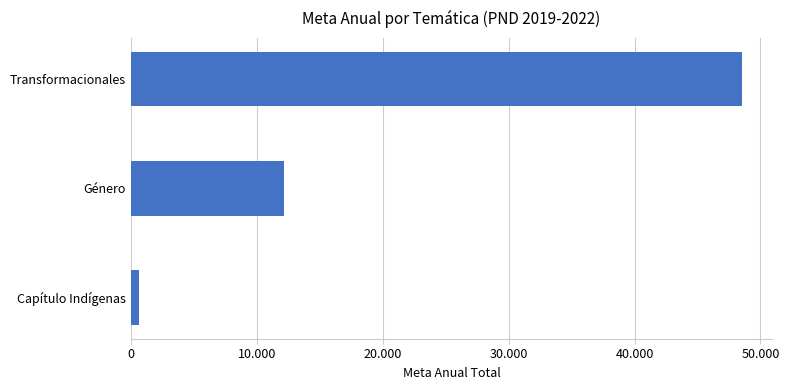

Does the chart contain any negative values?

No